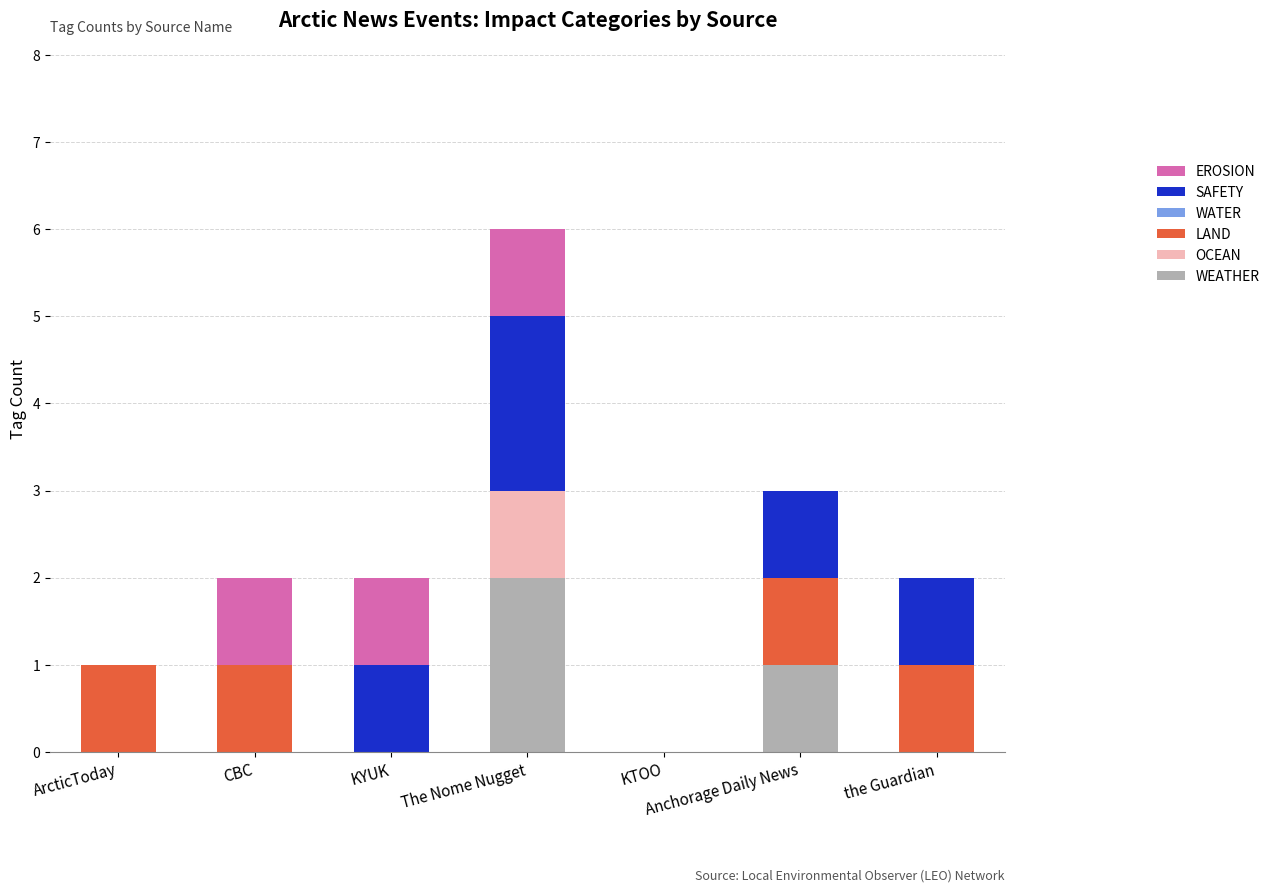

Which category has the highest value in the WEATHER series?

The Nome Nugget